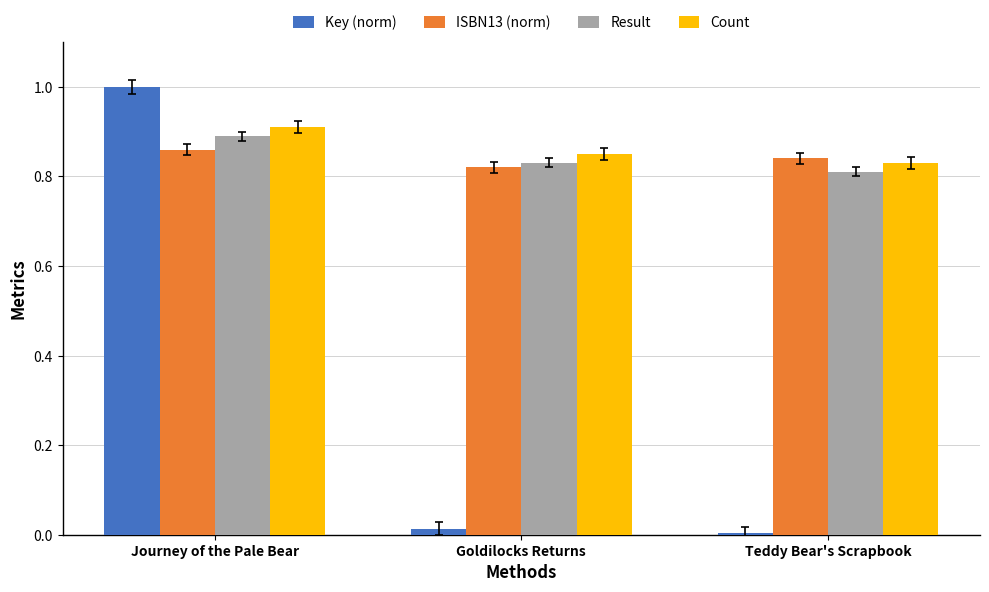

At which label does Count reach its peak?

Journey of the Pale Bear